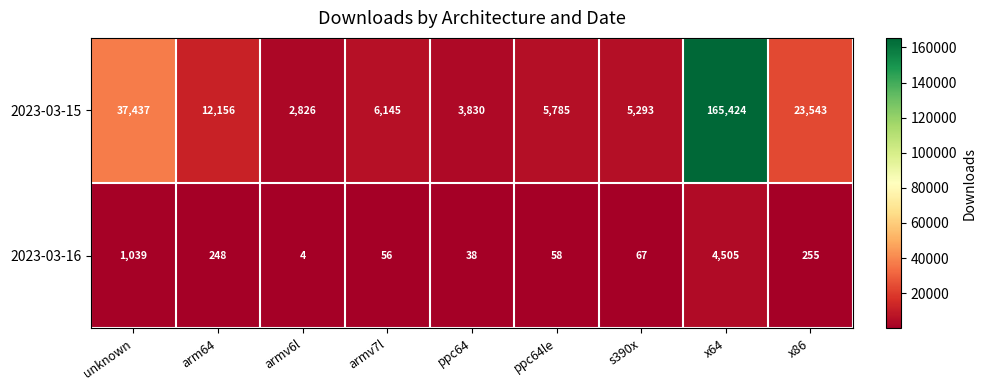

At how many categories does at least one series exceed 45238?

1